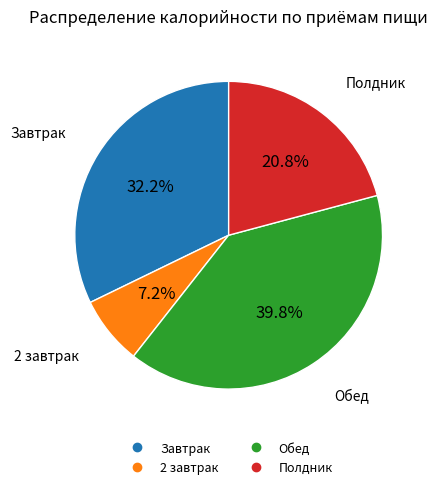

To the nearest percent, what is the combined percentage of Завтрак and Обед?

72%